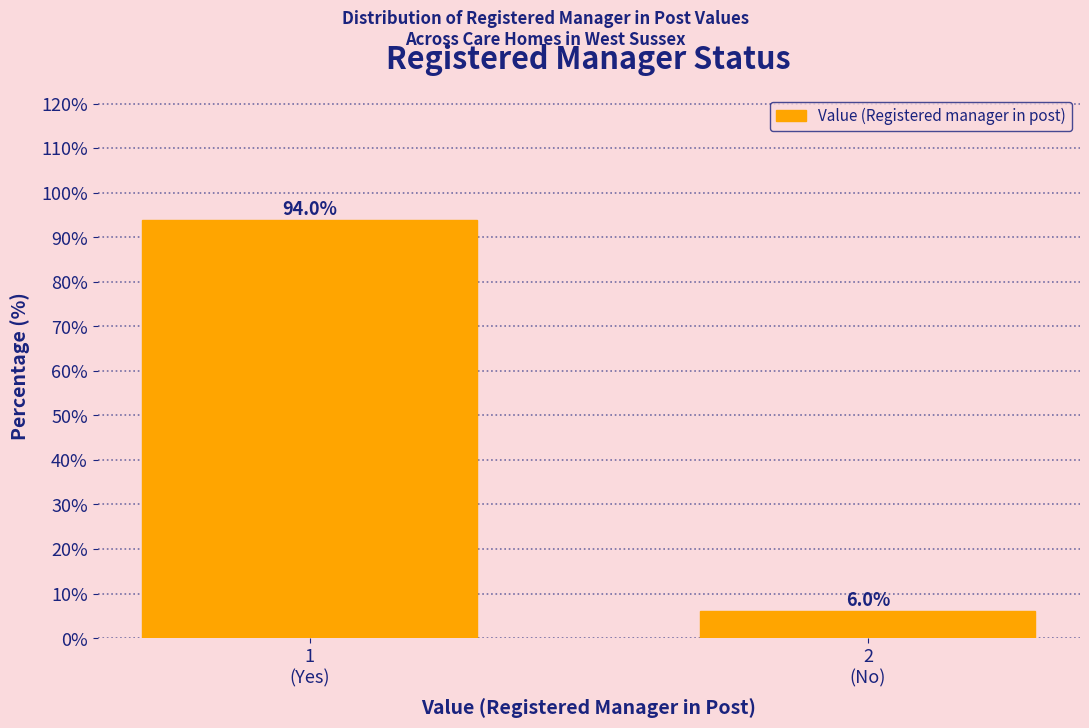

Reading right to left, extract all data points from this chart.

6.0	94.0